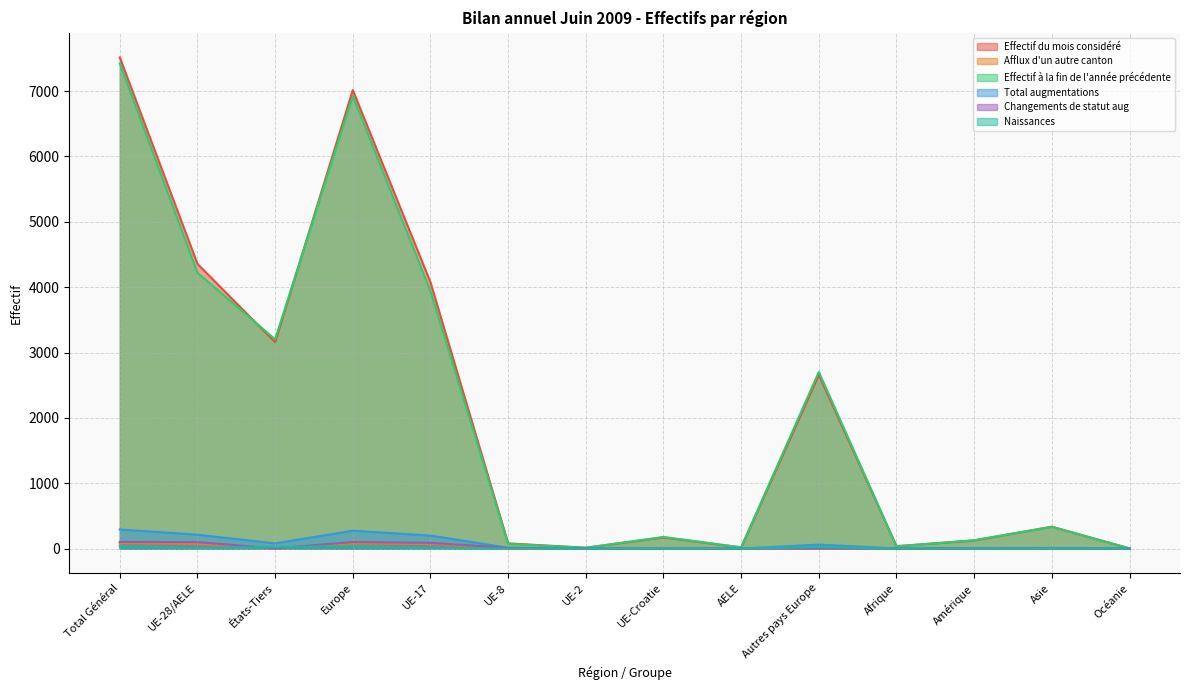

Which series changed the most between Autres pays Europe and Océanie?

Effectif à la fin de l'année précédente